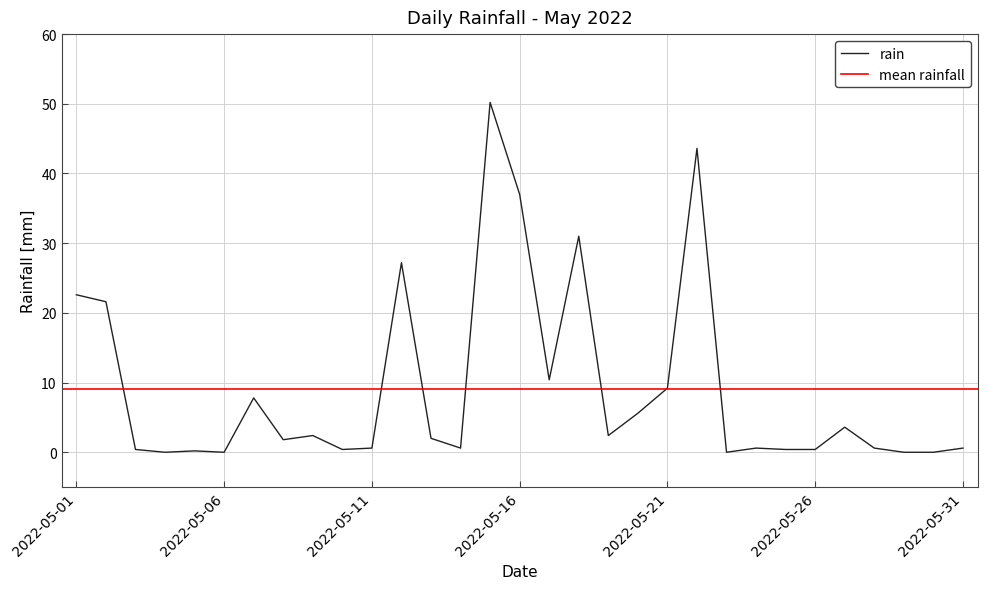

Reading left to right, extract all data points from this chart.

22.6	21.6	0.4	0.0	0.2	0.0	7.8	1.8	2.4	0.4	0.6	27.2	2.0	0.6	50.2	37.0	10.4	31.0	2.4	5.6	9.2	43.6	0.0	0.6	0.4	0.4	3.6	0.6	0.0	0.0	0.6